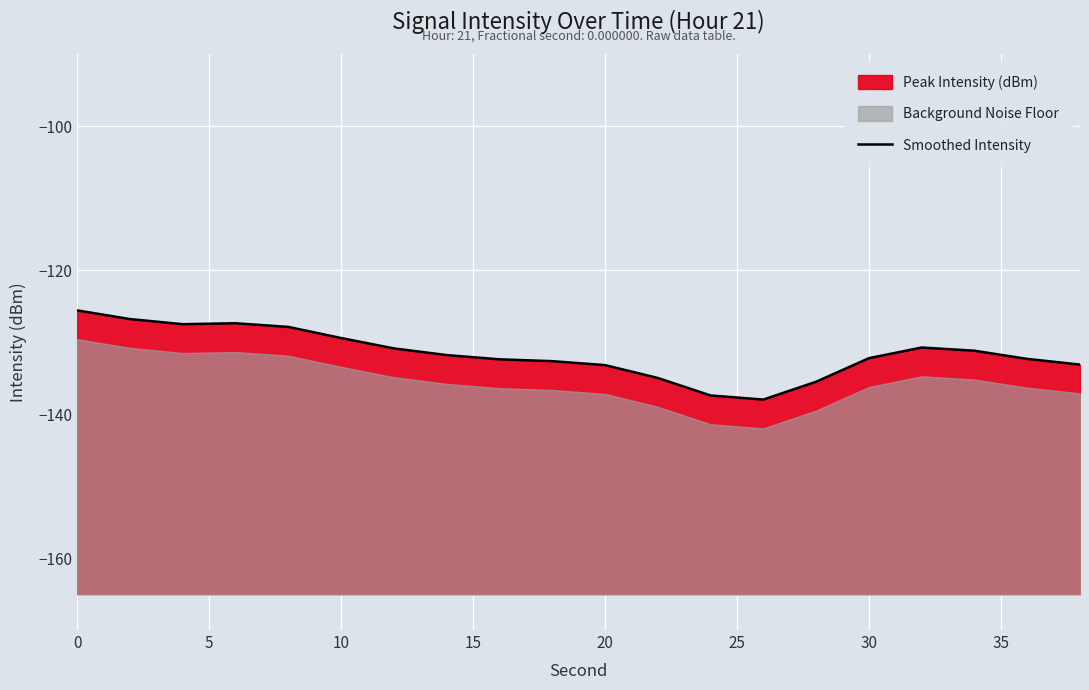

What is the label of the 7th point from the left?

30